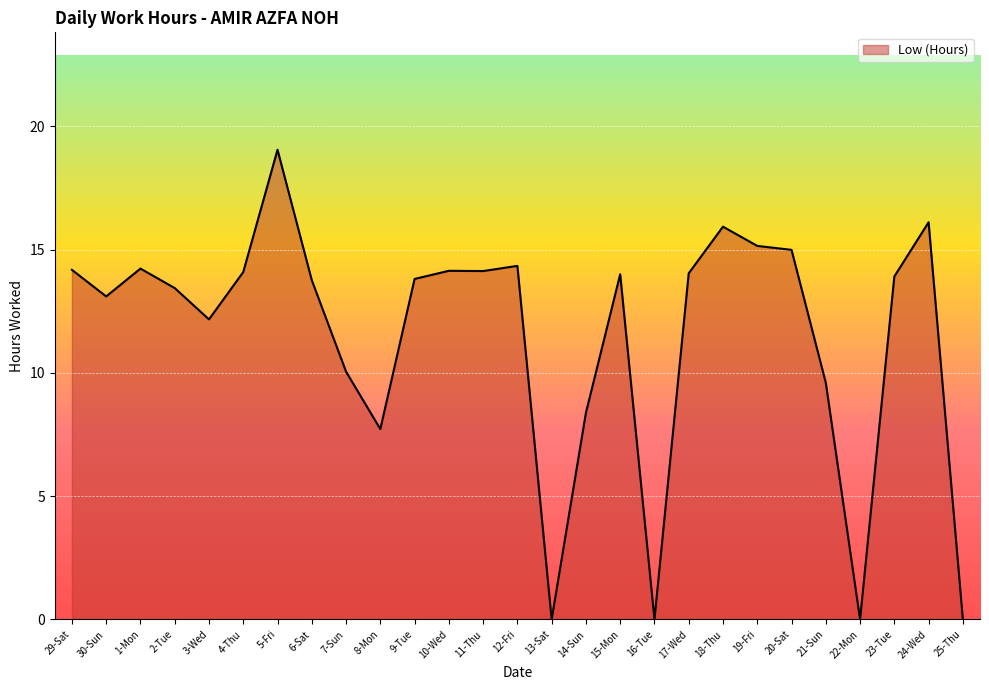

Which has a higher value, 21-Sun or 23-Tue?

23-Tue